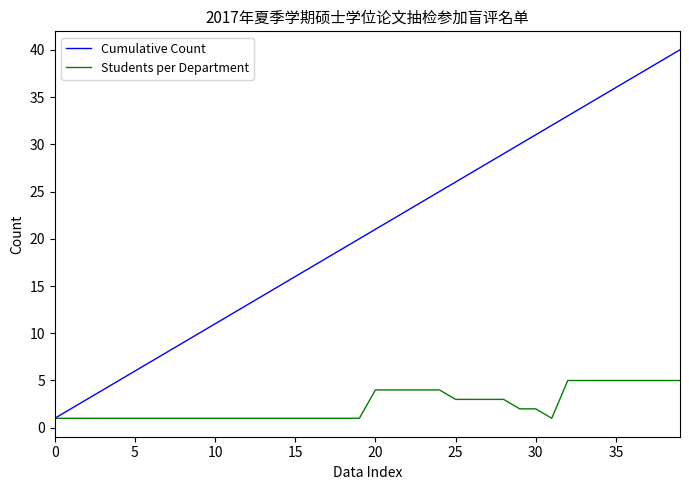

Rank the series by their maximum value, from highest to lowest.

Cumulative Count, Students per Department